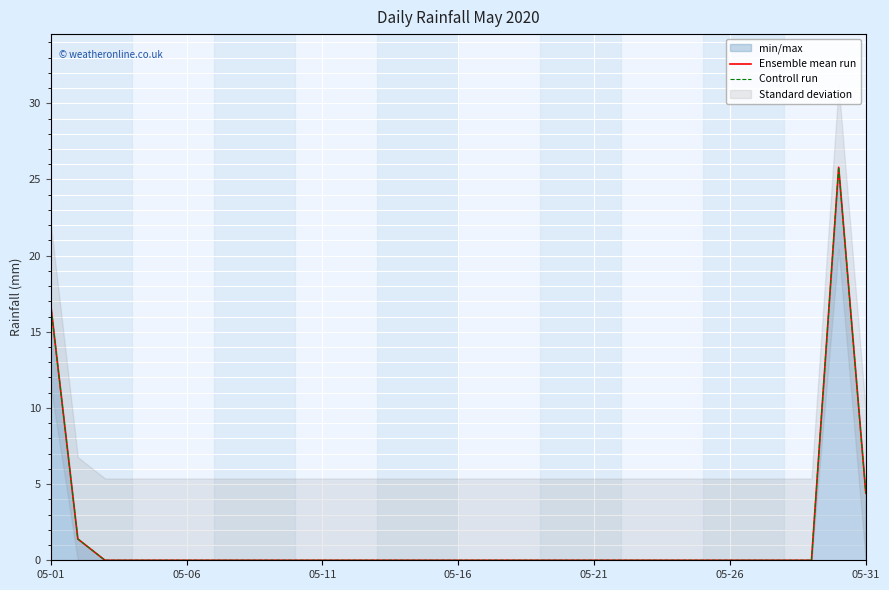

Is it true that Ensemble mean run equals 0.0 at 11?

True